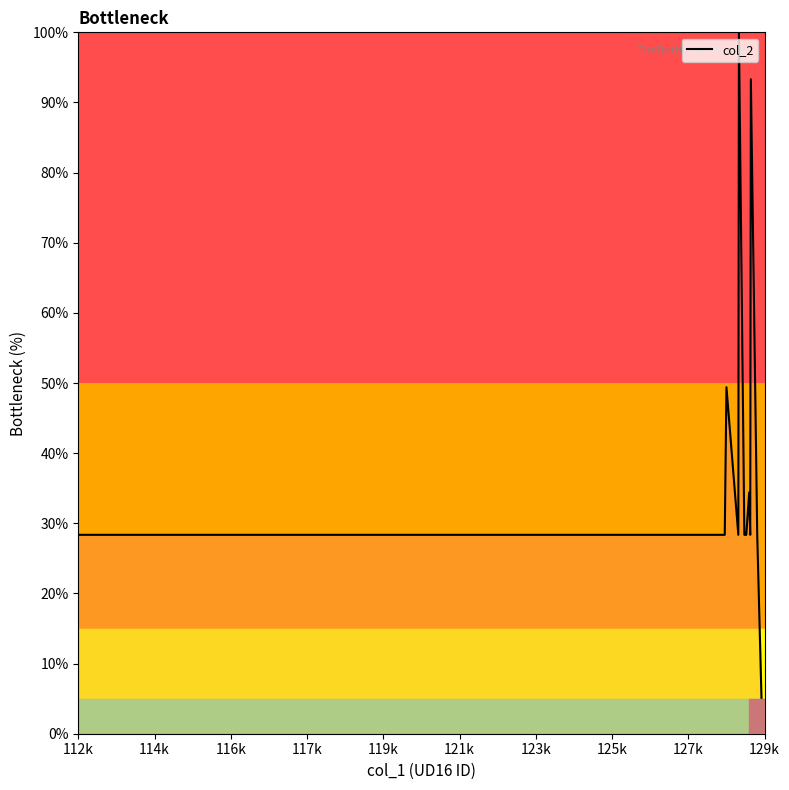

What is the average value?

26.6